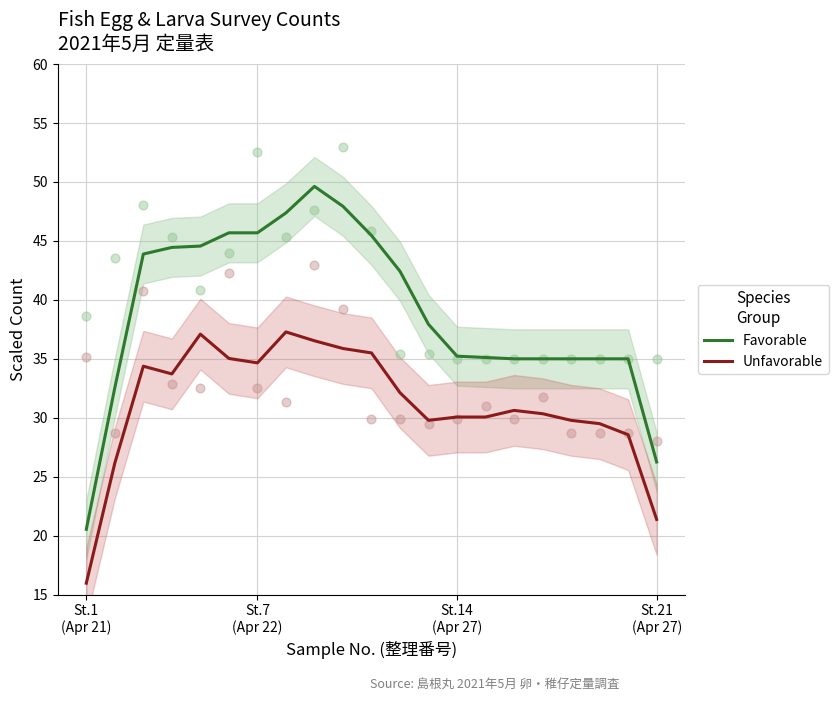

True or false: Favorable and Unfavorable cross at least once.

False